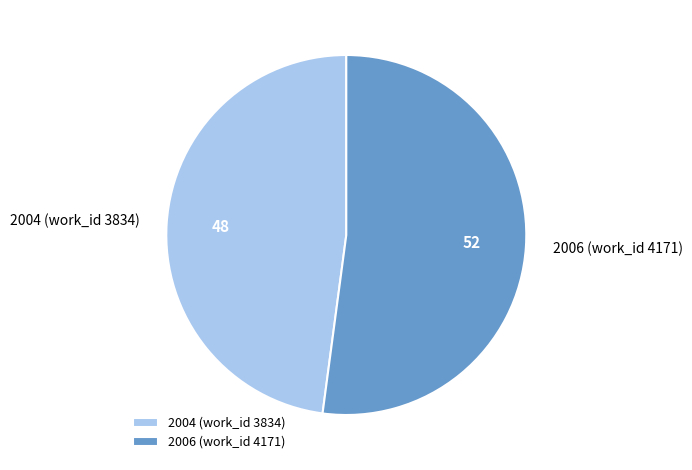

Is there any slice that represents more than half of the pie?

Yes